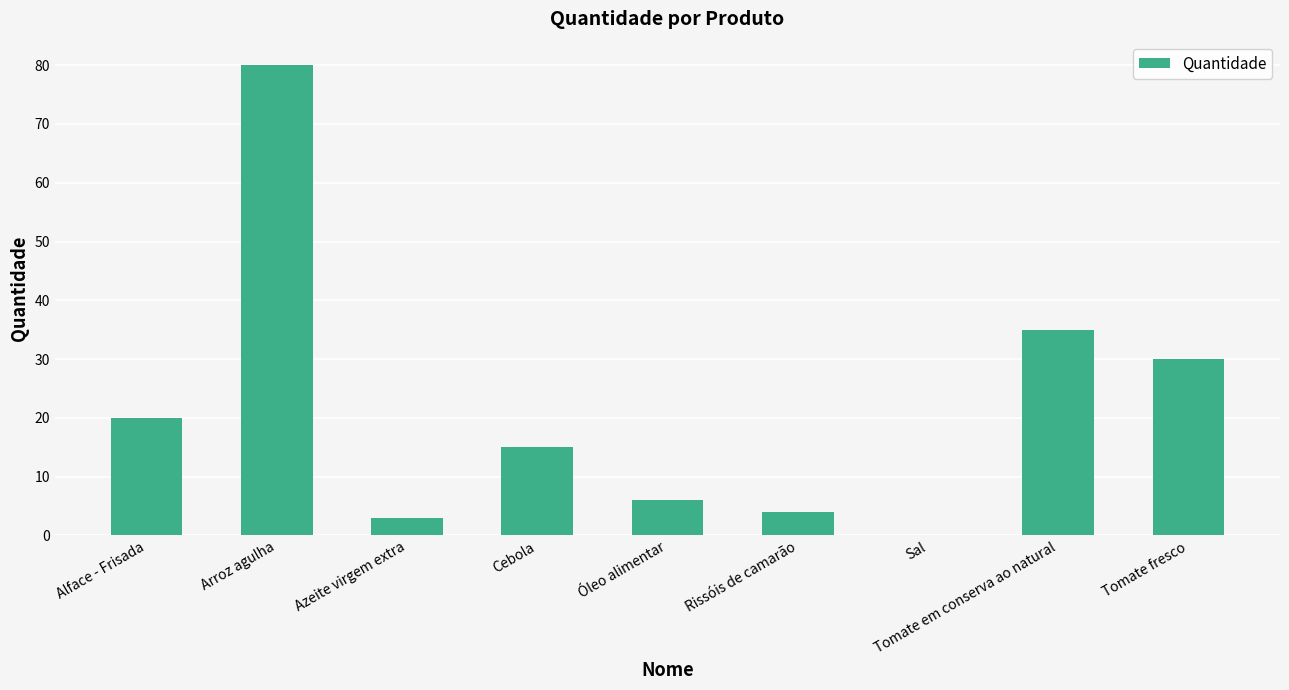

How many categories are shown in the chart?

9